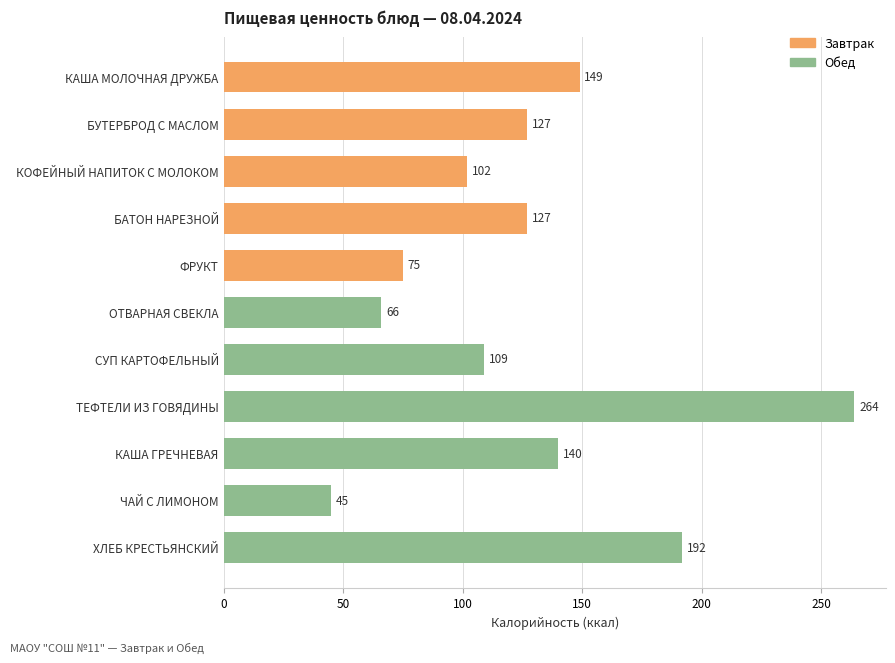

How many bars are there in total?

11